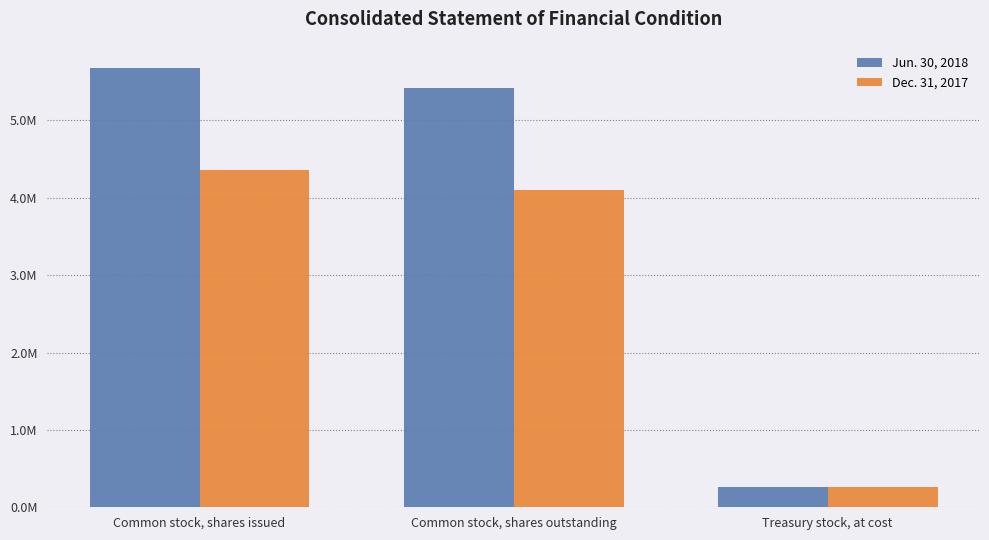

What is the difference between the Dec. 31, 2017 values at Common stock, shares outstanding and Treasury stock, at cost?

3828568